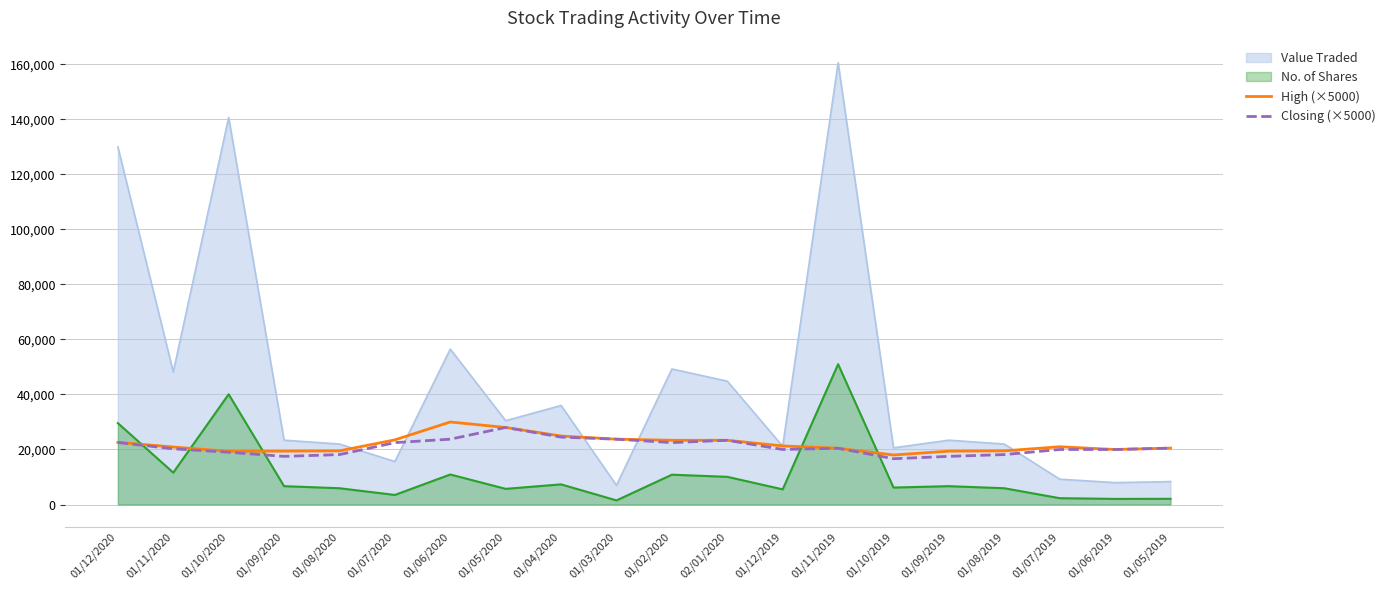

Which series has the widest spread of values?

Value Traded